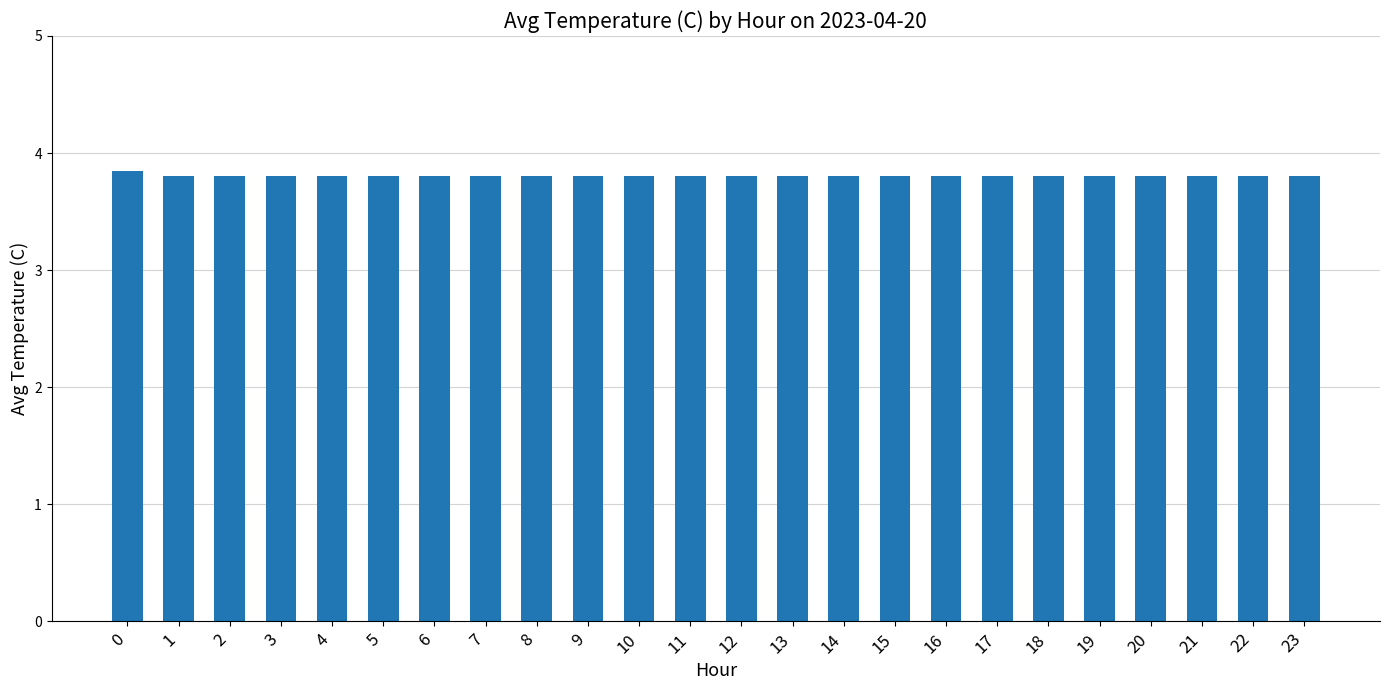

What is the greatest value displayed?

3.9